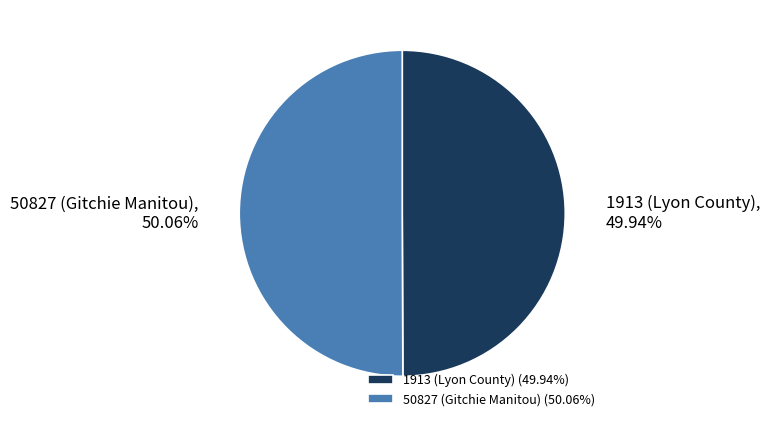

To the nearest percent, what is the average slice percentage?

50%